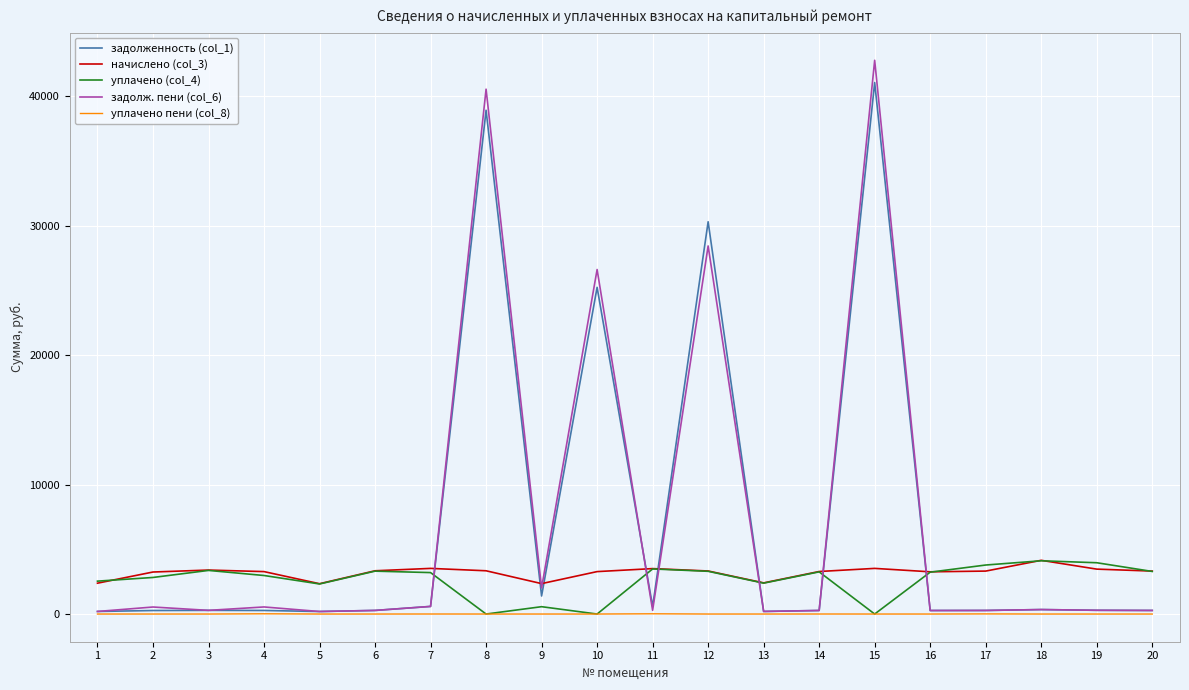

Is the value of уплачено (col_4) at 16 greater than the value of задолж. пени (col_6) at 7?

Yes